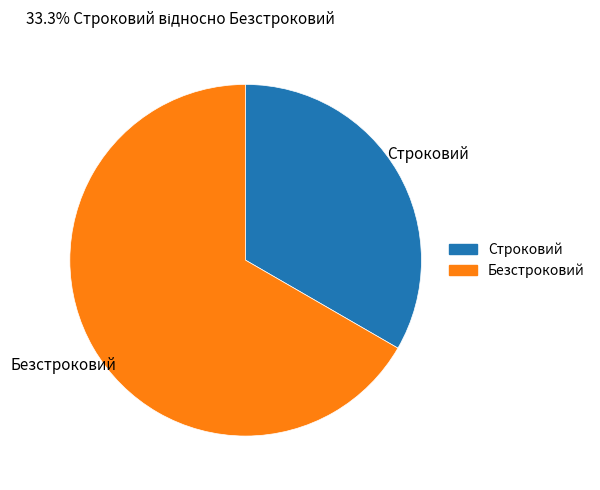

True or false: Безстроковий accounts for 67% of the total.

True